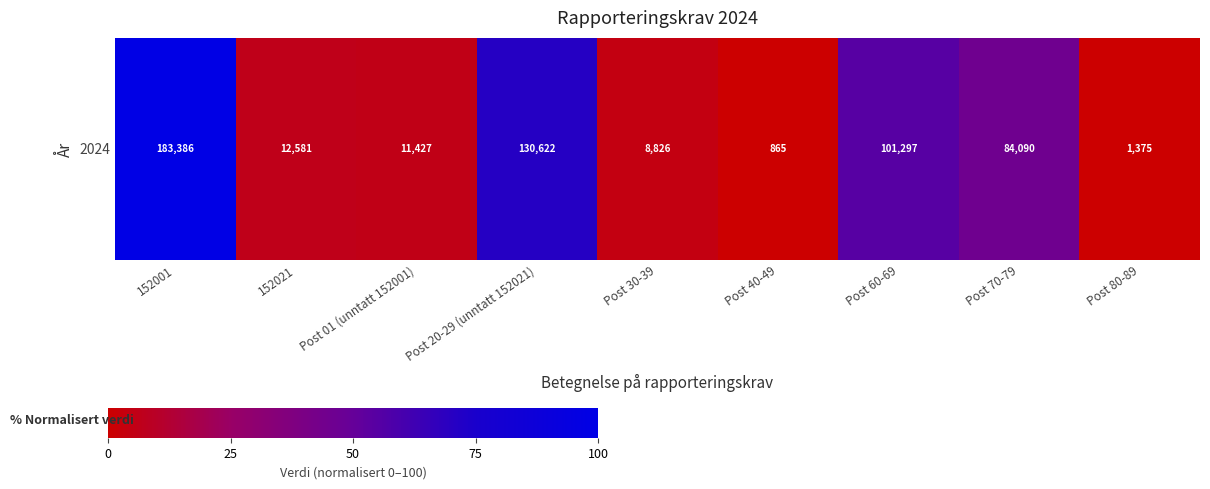

The value at Post 40-49 is 42.8. True or false?

False